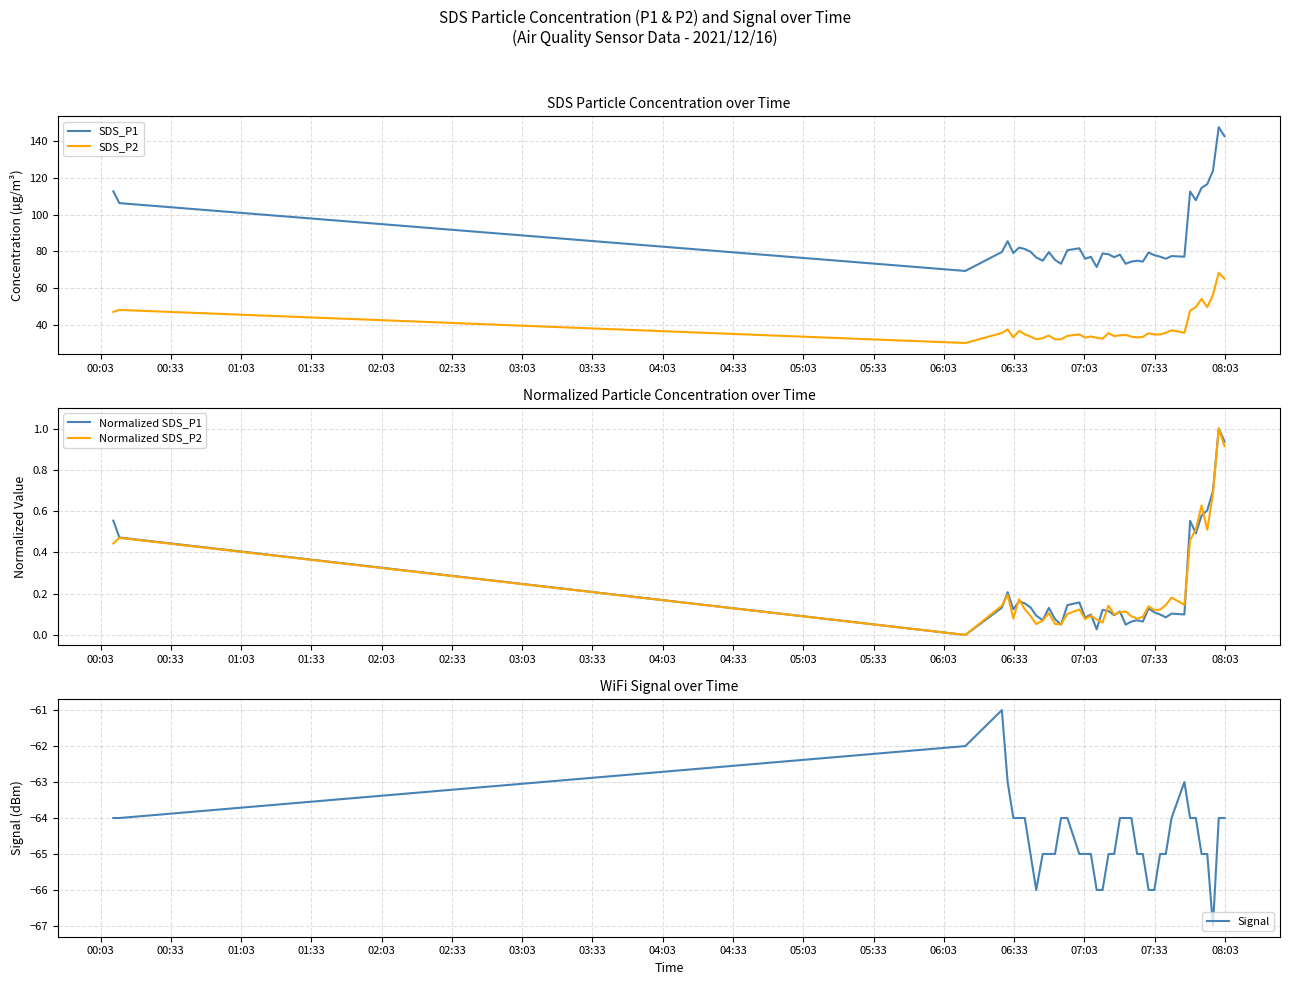

Which series has the largest total across all categories?

SDS_P1